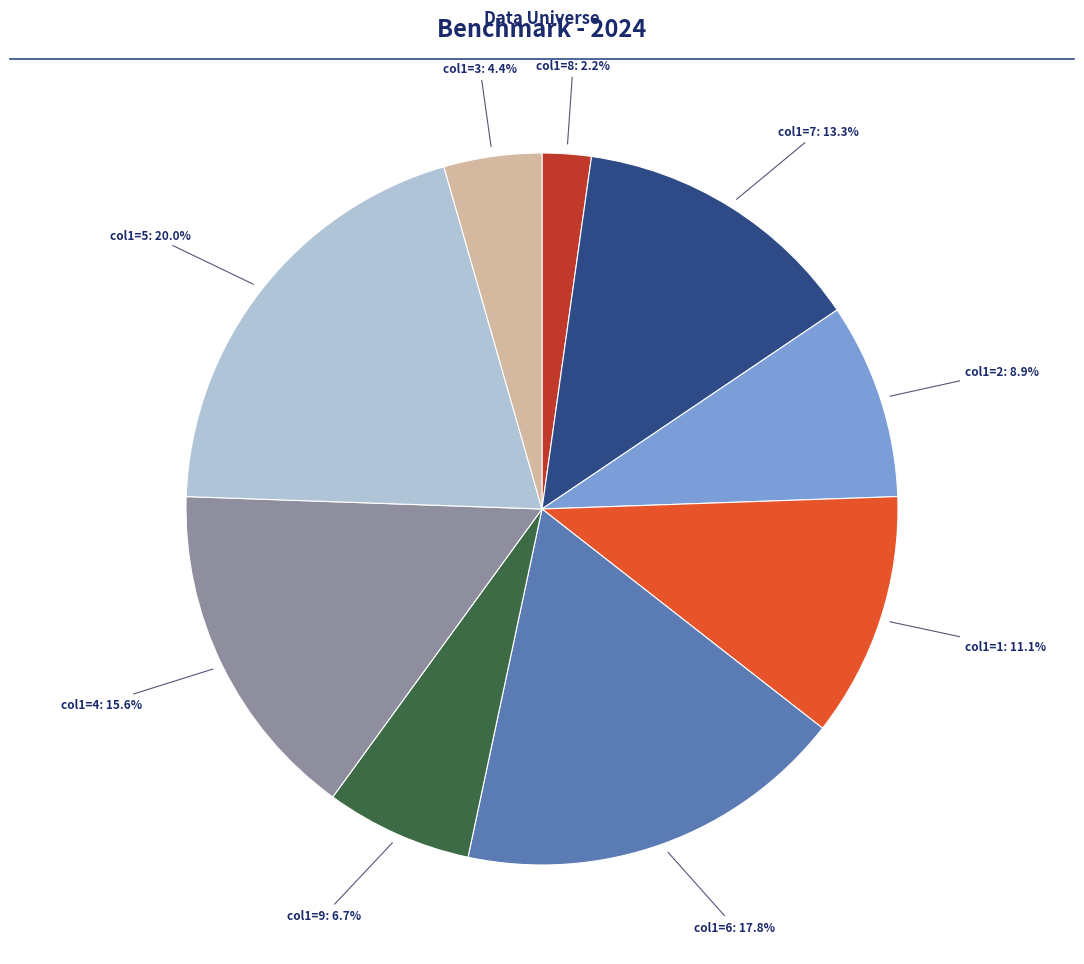

Does any single category account for the majority?

No